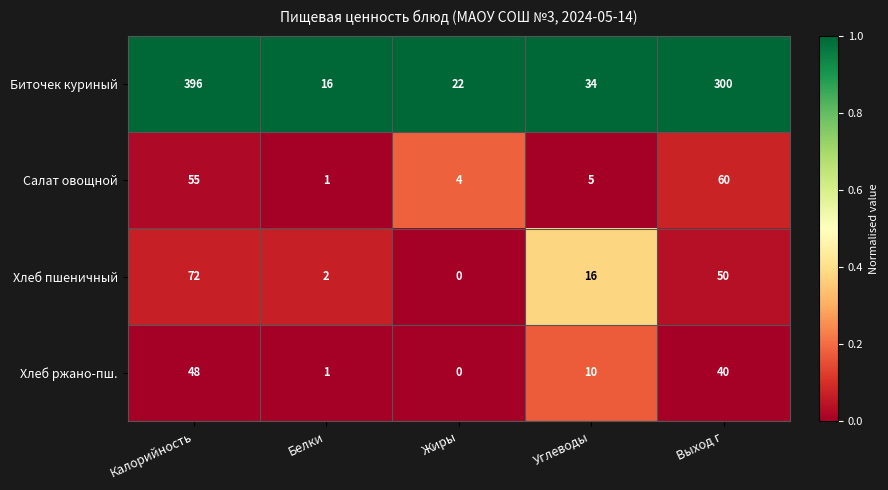

Which label corresponds to the smallest value in the chart?

Жиры